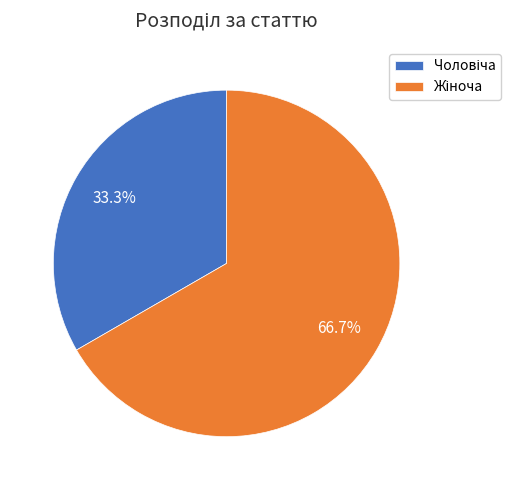

Is it true that Чоловіча is 33% of the pie?

True